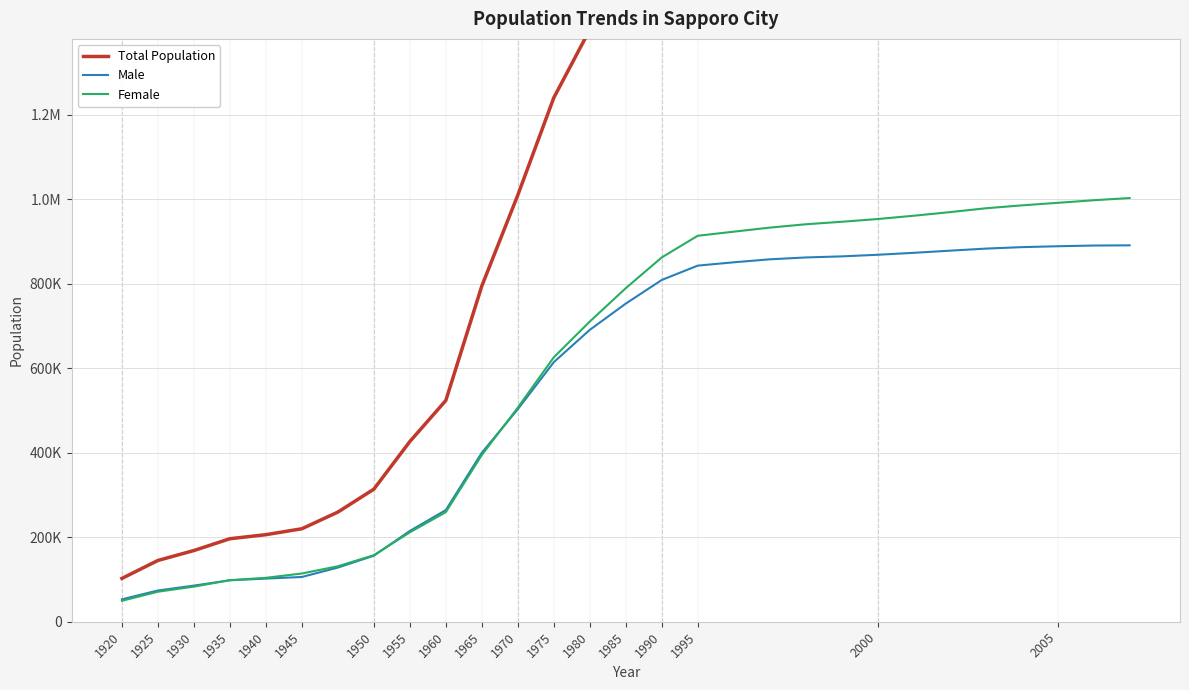

Is it true that Male equals 1246684 at 23?

False